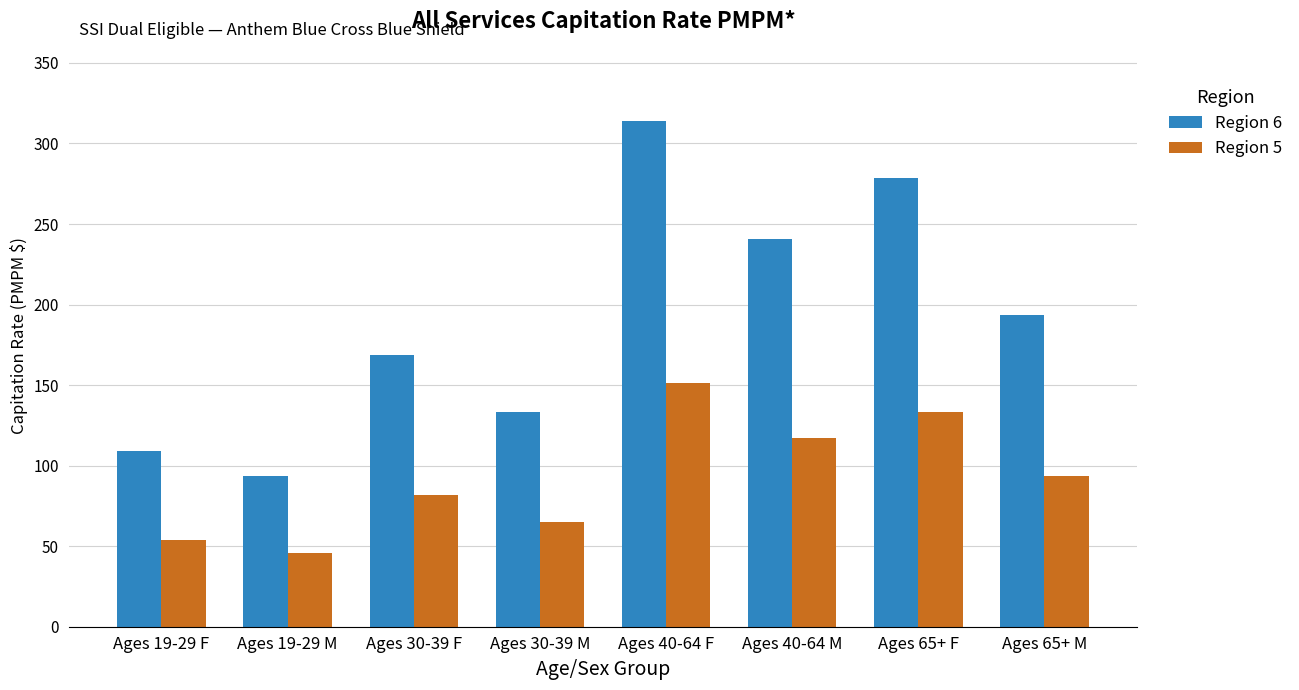

Which series has the largest range (max minus min)?

Region 6